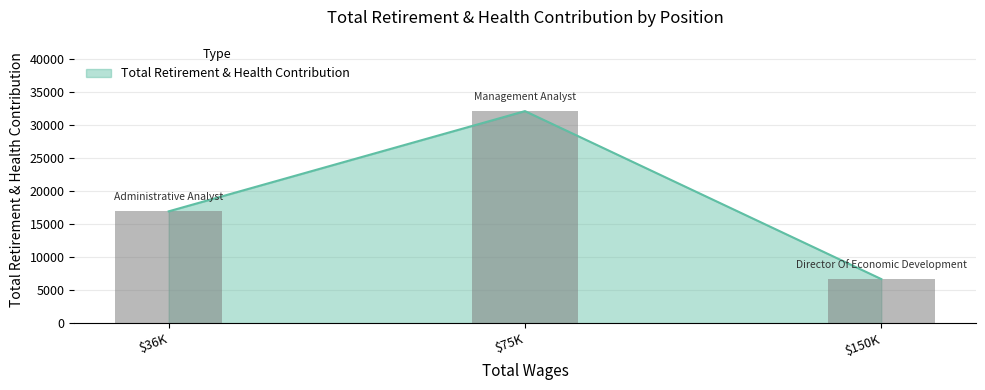

Rank the categories by value from lowest to highest.

Director Of Economic Development, Administrative Analyst, Management Analyst